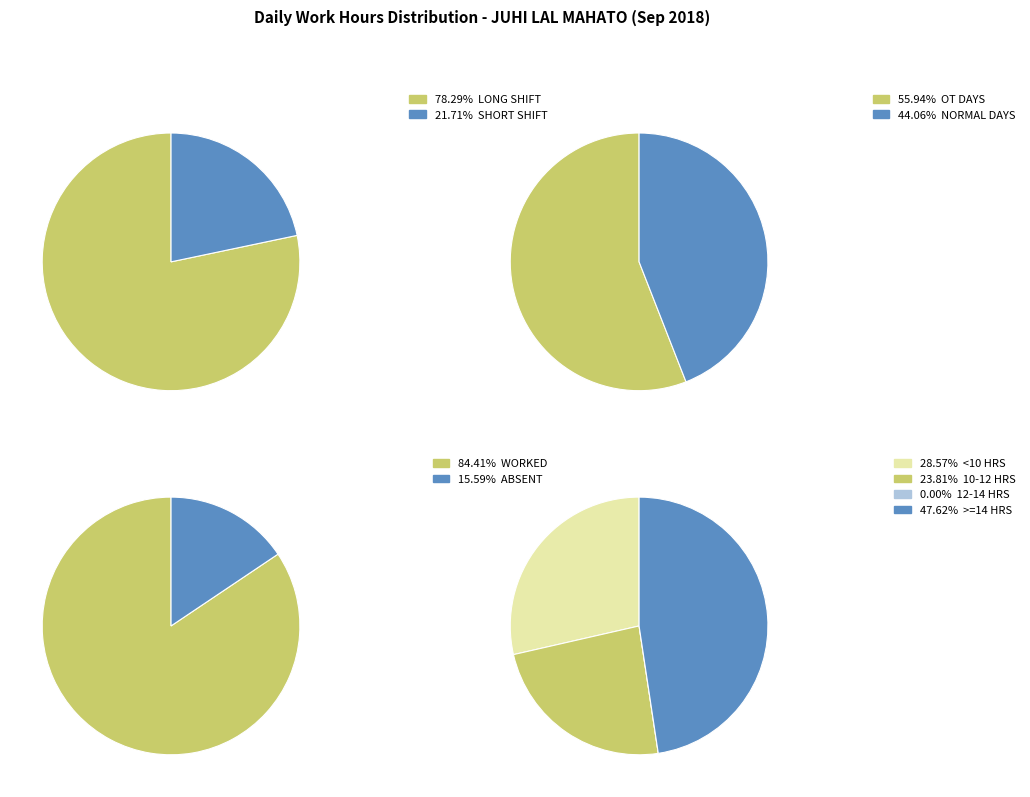

Is it true that 10-Mon is 12% of the pie?

False